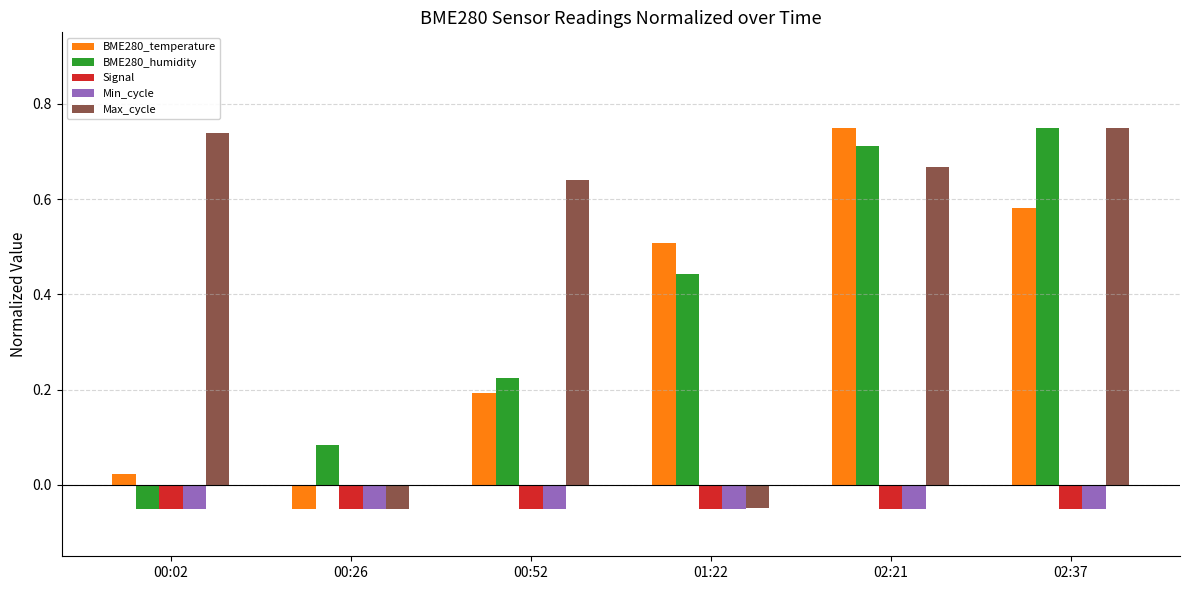

At how many categories does at least one series exceed 0?

6